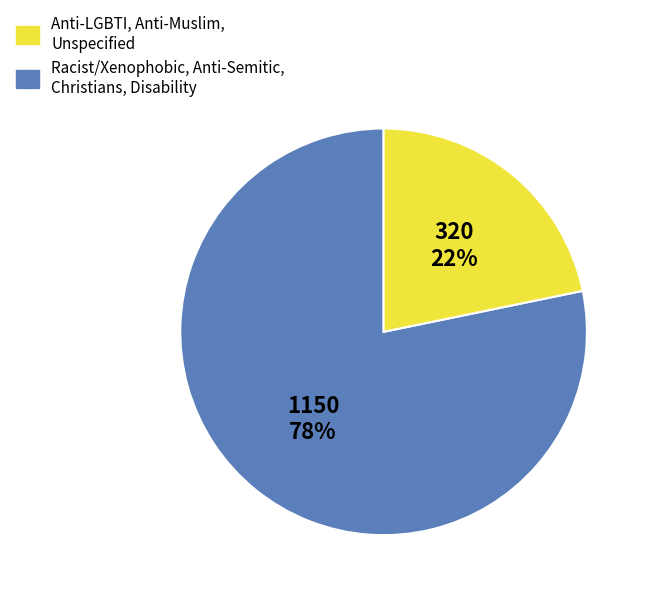

To the nearest percent, what is the average slice percentage?

50%